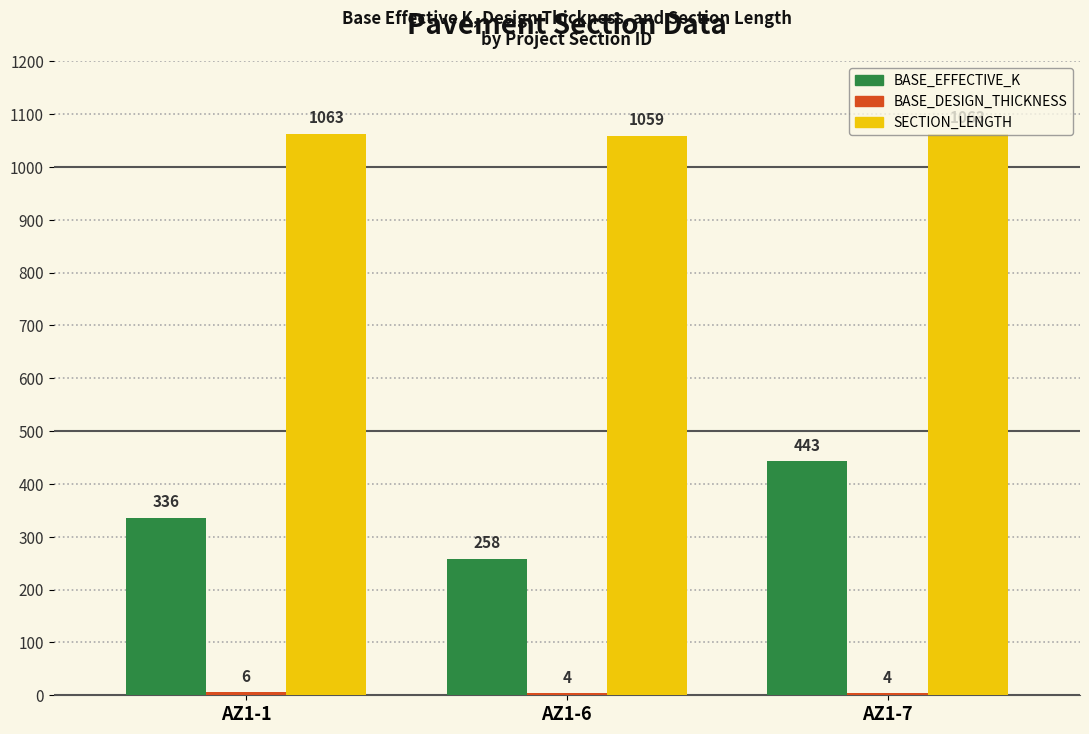

At how many categories does at least one series exceed 157?

3